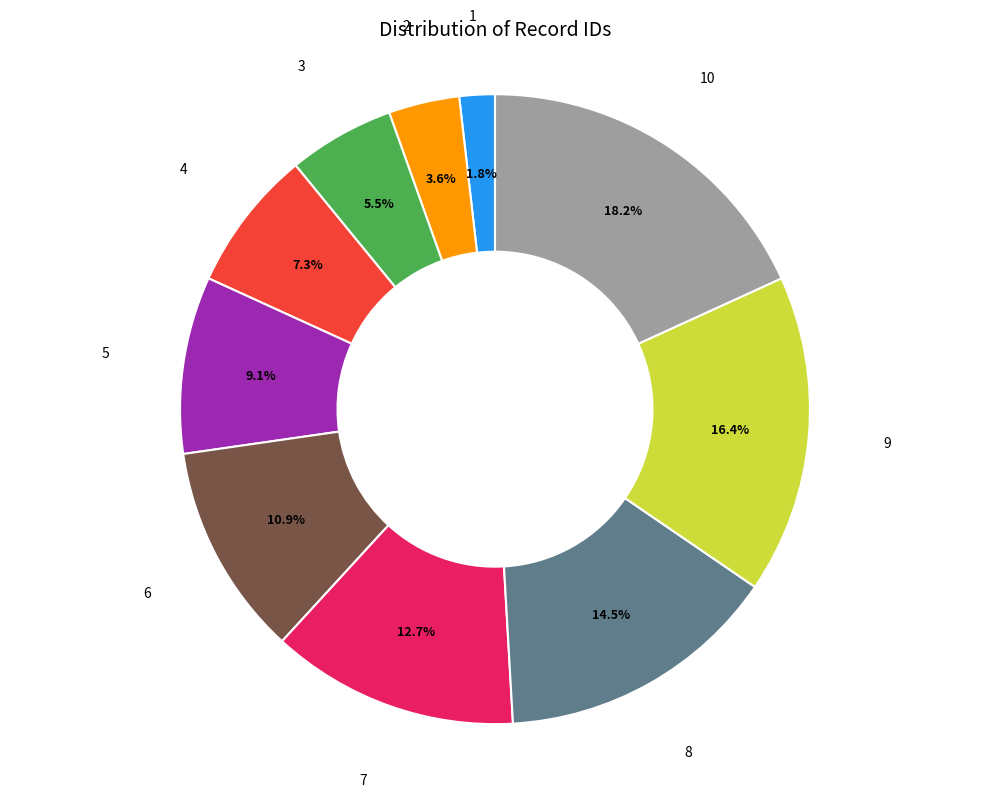

How many slices are in this pie chart?

10